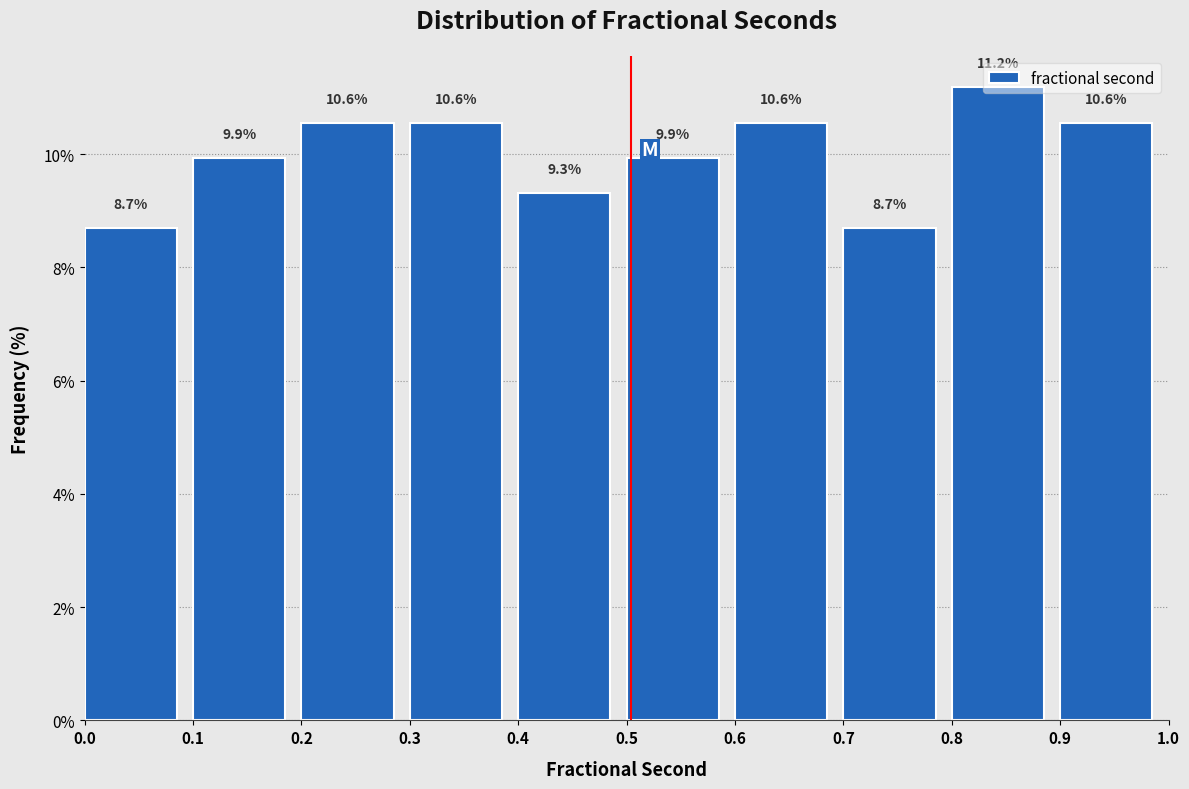

How tall is the bar that spans 0.9 to 1.0 on the x-axis?

10.6